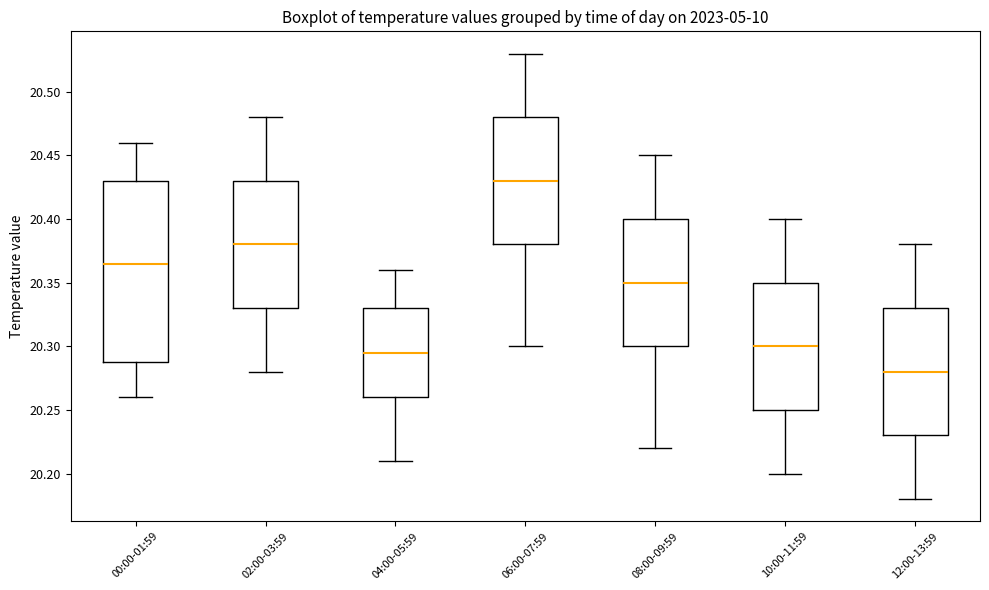

Which box has the highest median line?

06:00-07:59